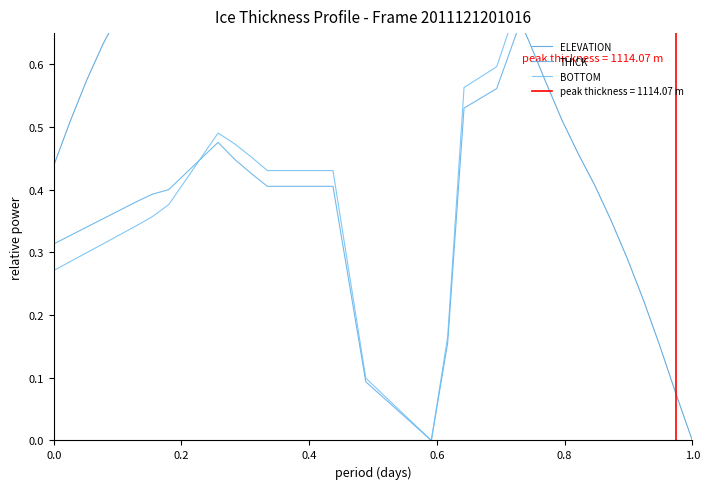

Is it true that ELEVATION equals 0.3 at 31?

False